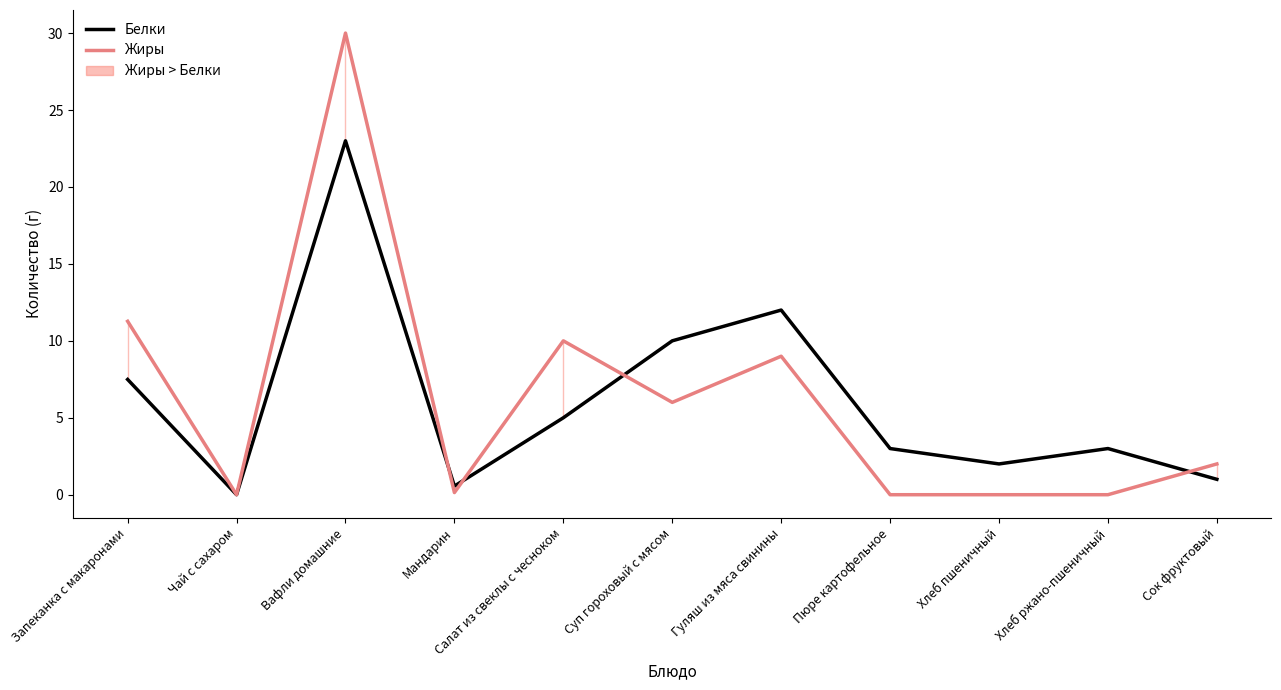

After their last crossing, which series has the higher values: Жиры or Белки?

Жиры